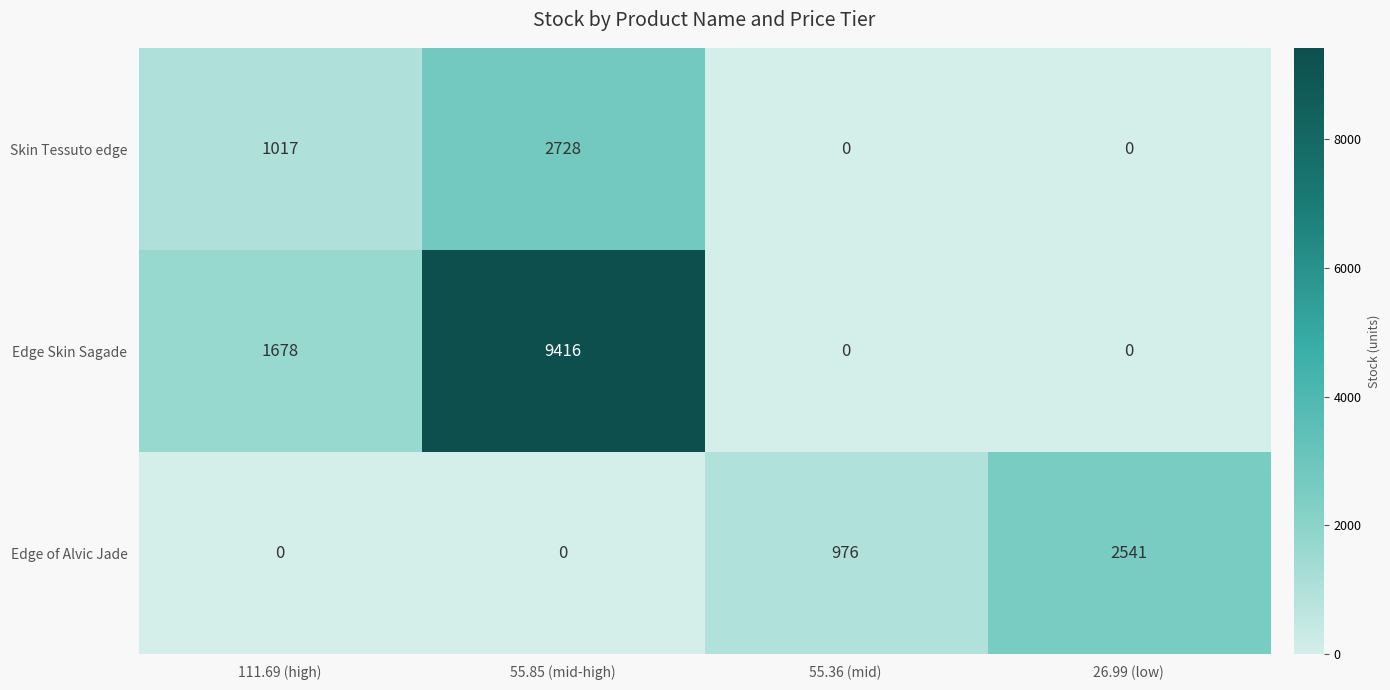

Count the number of data series in this chart.

3